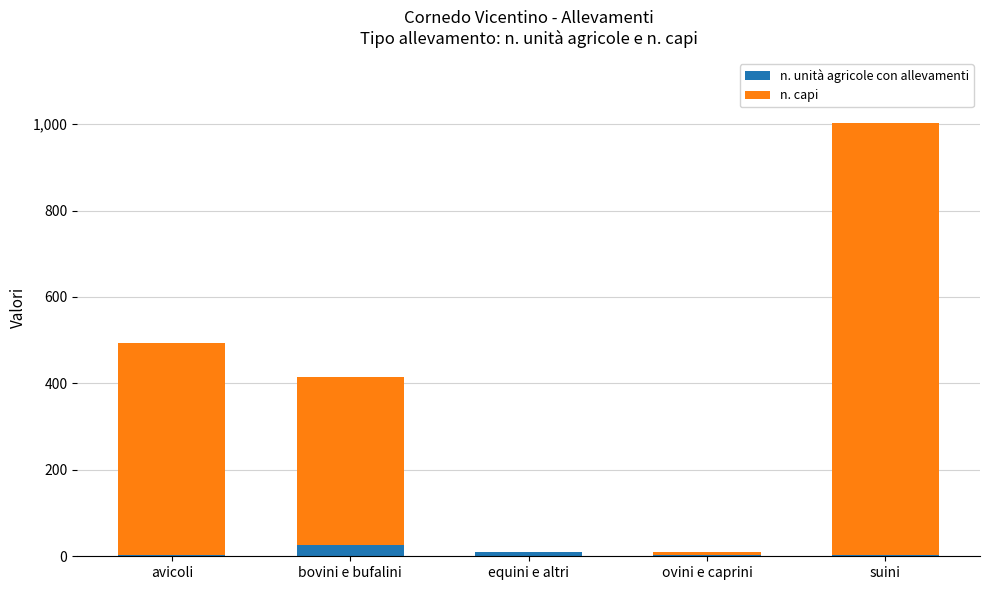

At which category is the sum across all series the highest?

suini